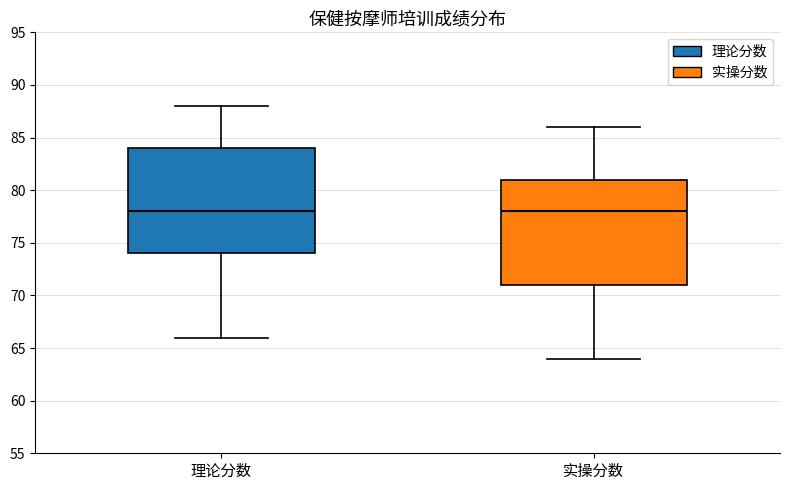

Where does the median line of the box for 理论分数 sit on the y-axis? The values are not printed on the chart, so give them approximately, as read against the axis.

78